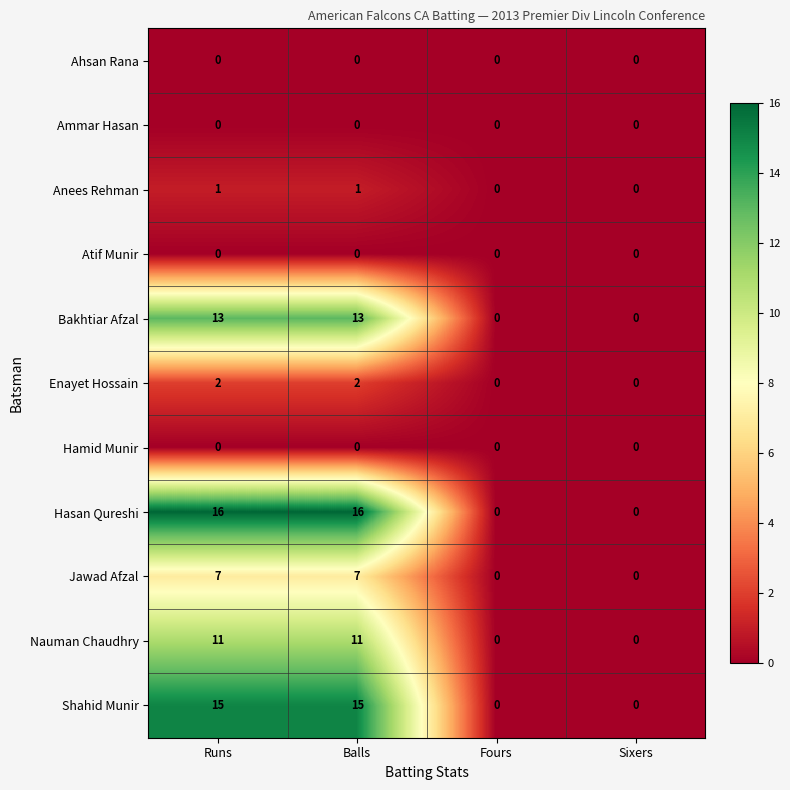

What is the difference between the second highest and second lowest values in the Hasan Qureshi series?

16